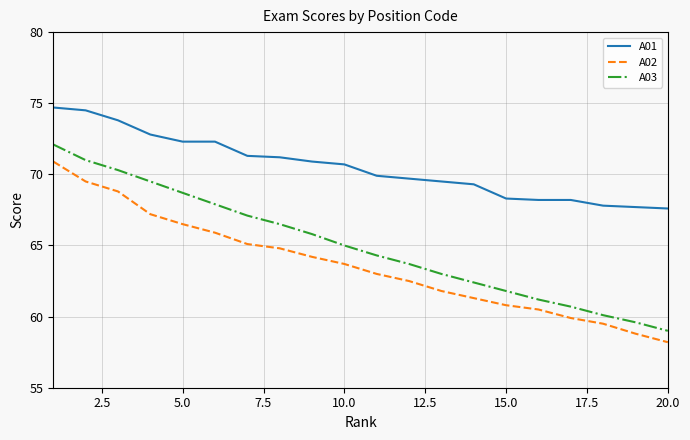

True or false: A01 and A02 intersect in this chart.

False